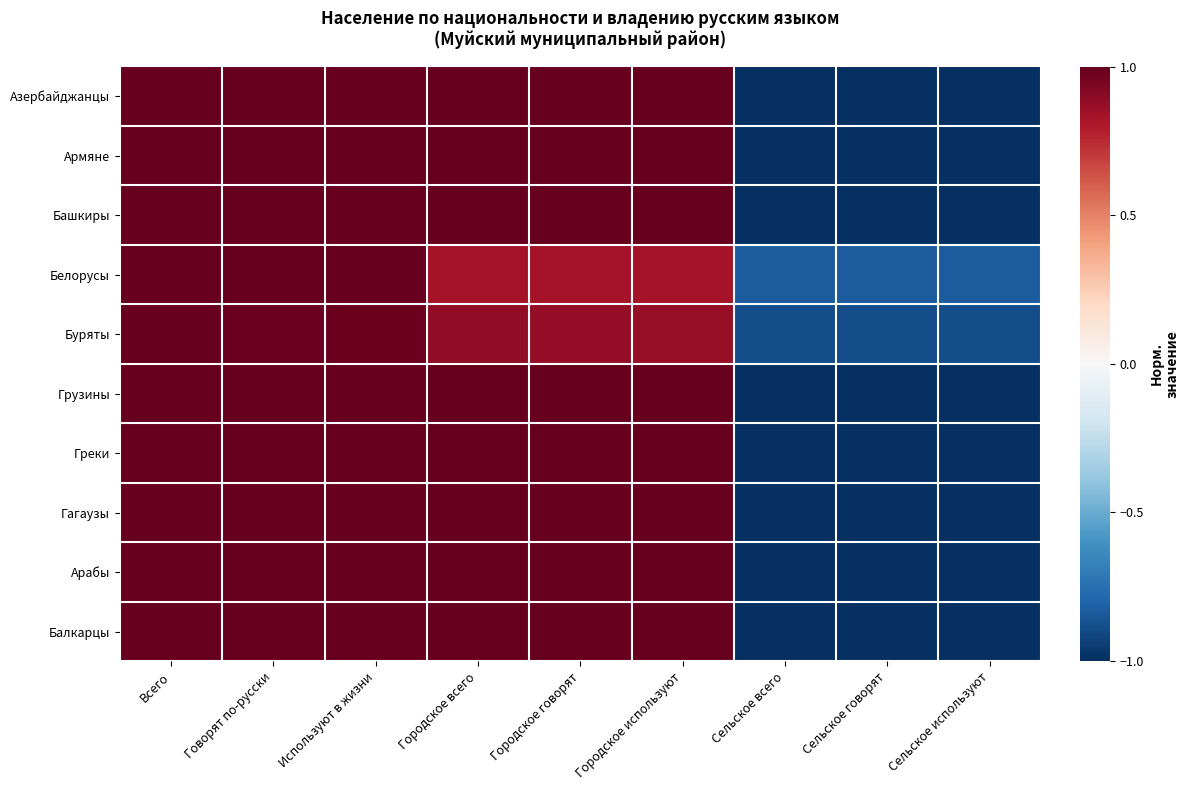

List the series in order of their peak value, lowest first.

Азербайджанцы, Армяне, Башкиры, Белорусы, Буряты, Грузины, Греки, Гагаузы, Арабы, Балкарцы